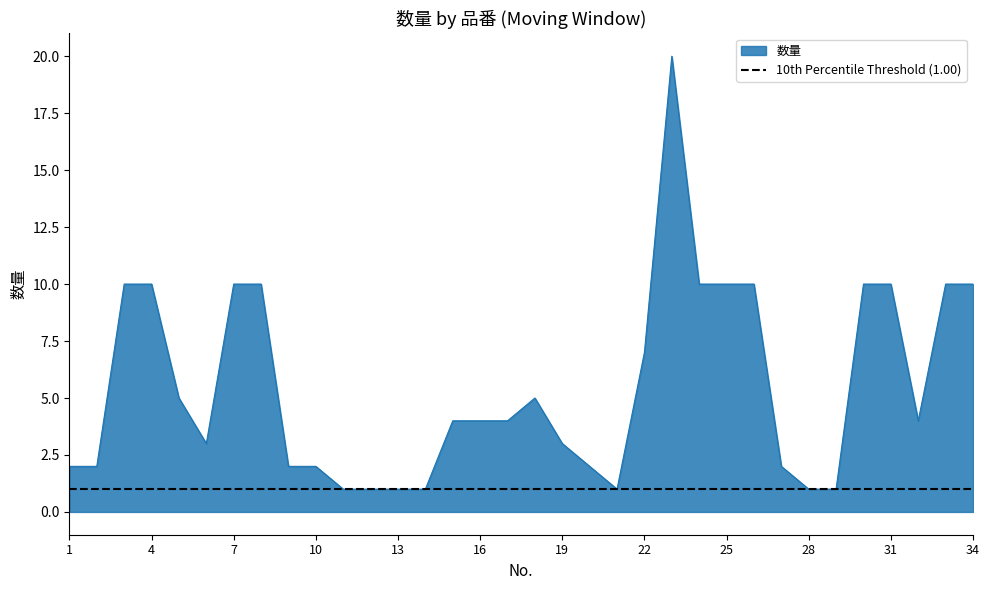

What is the difference between the maximum and minimum values?

19